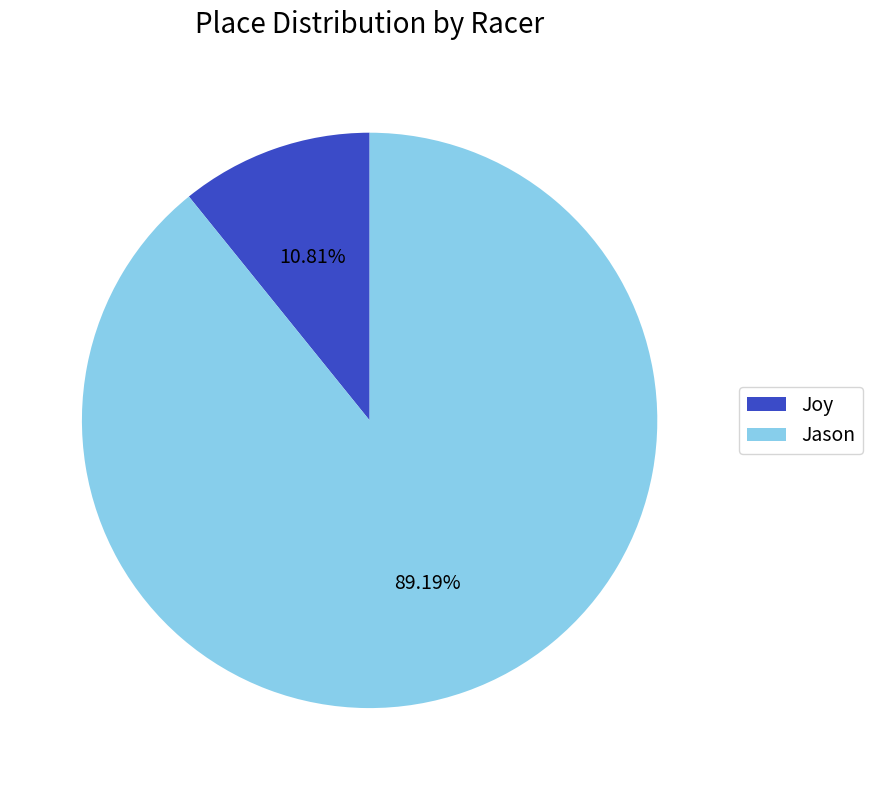

Which has a higher value, Jason or Joy?

Jason